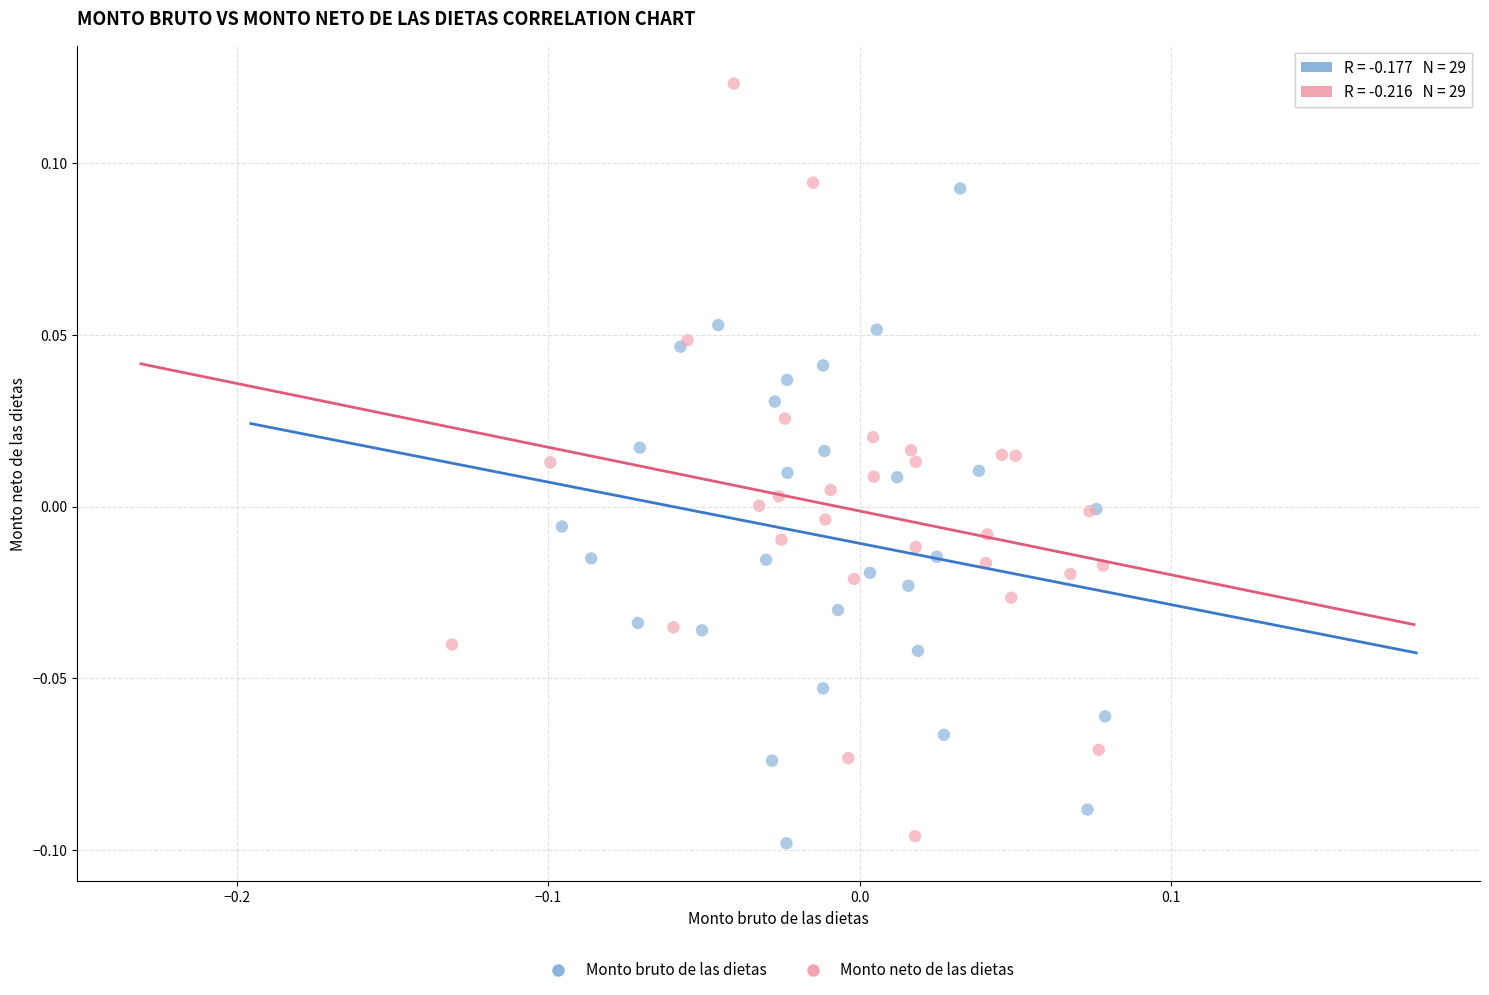

Which series reaches the maximum Y coordinate?

Monto neto de las dietas